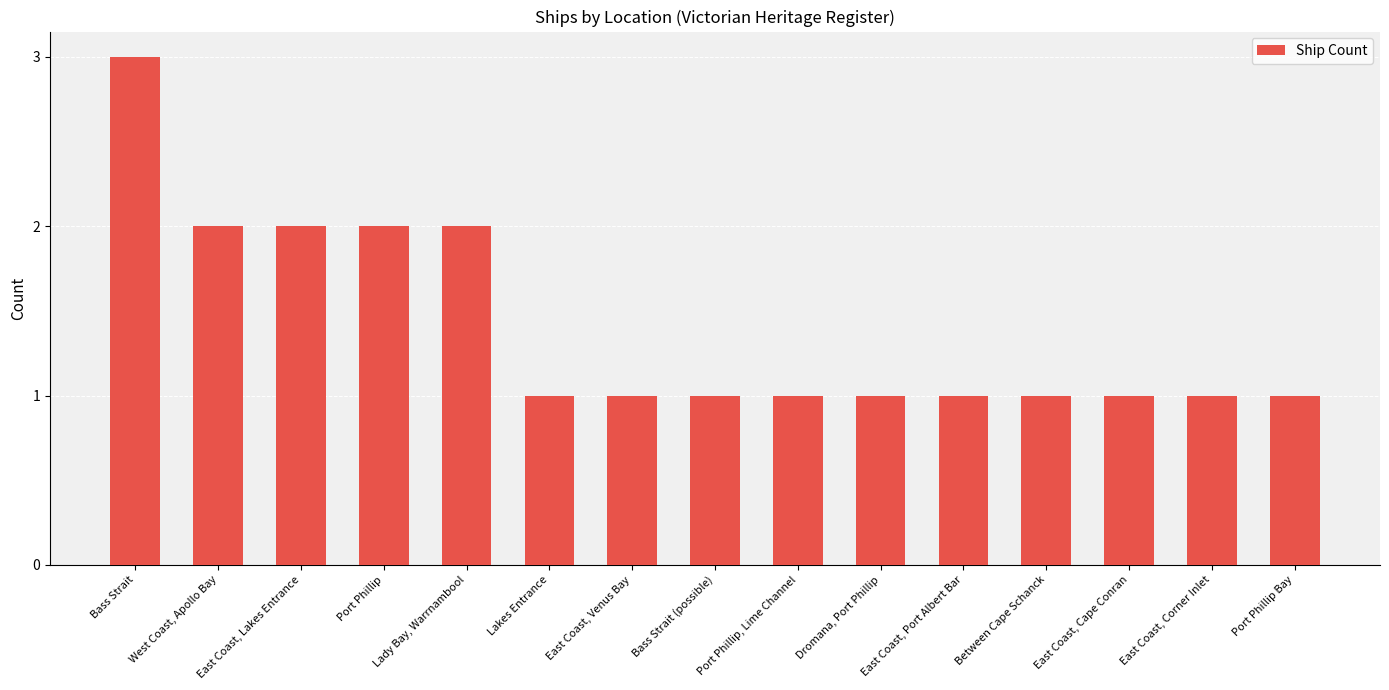

What position from the left is East Coast, Venus Bay?

7